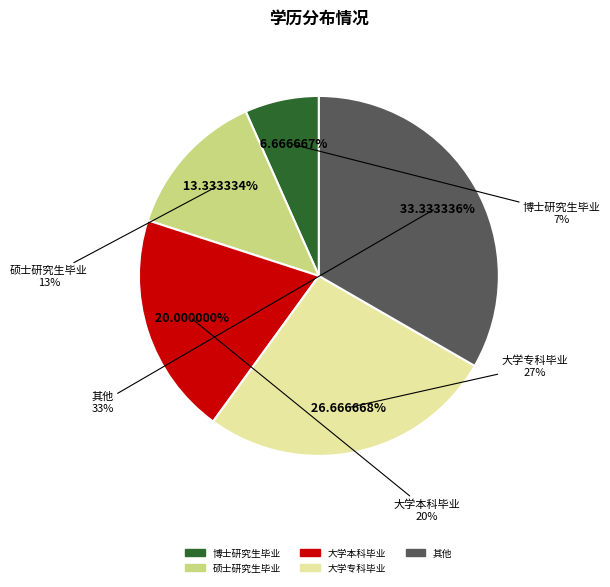

Is there any slice that represents more than half of the pie?

No